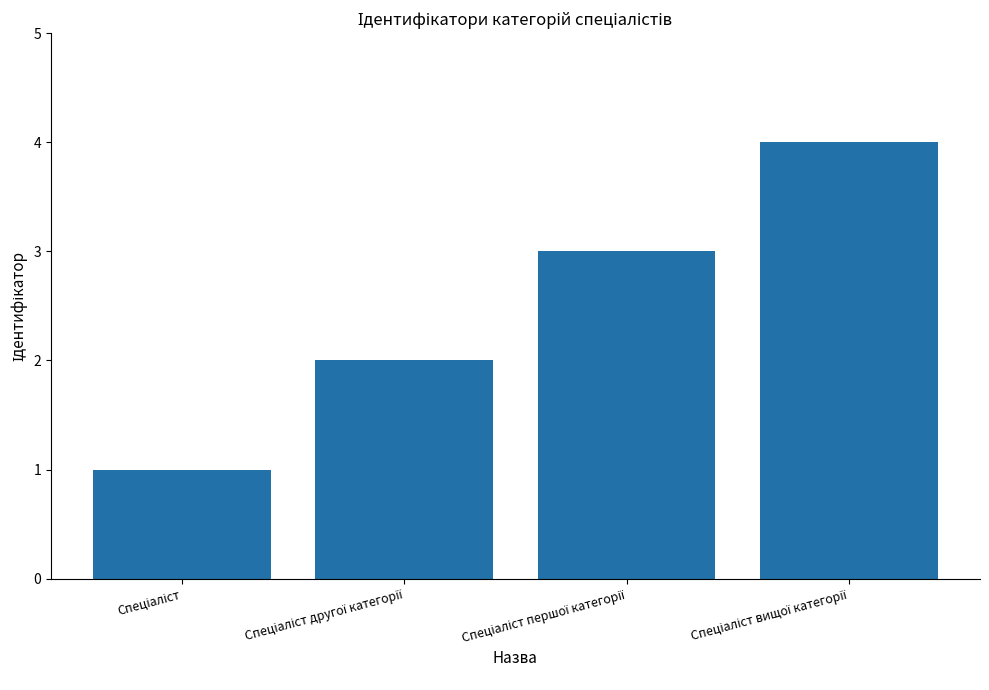

What is the minimum value shown in the chart?

1